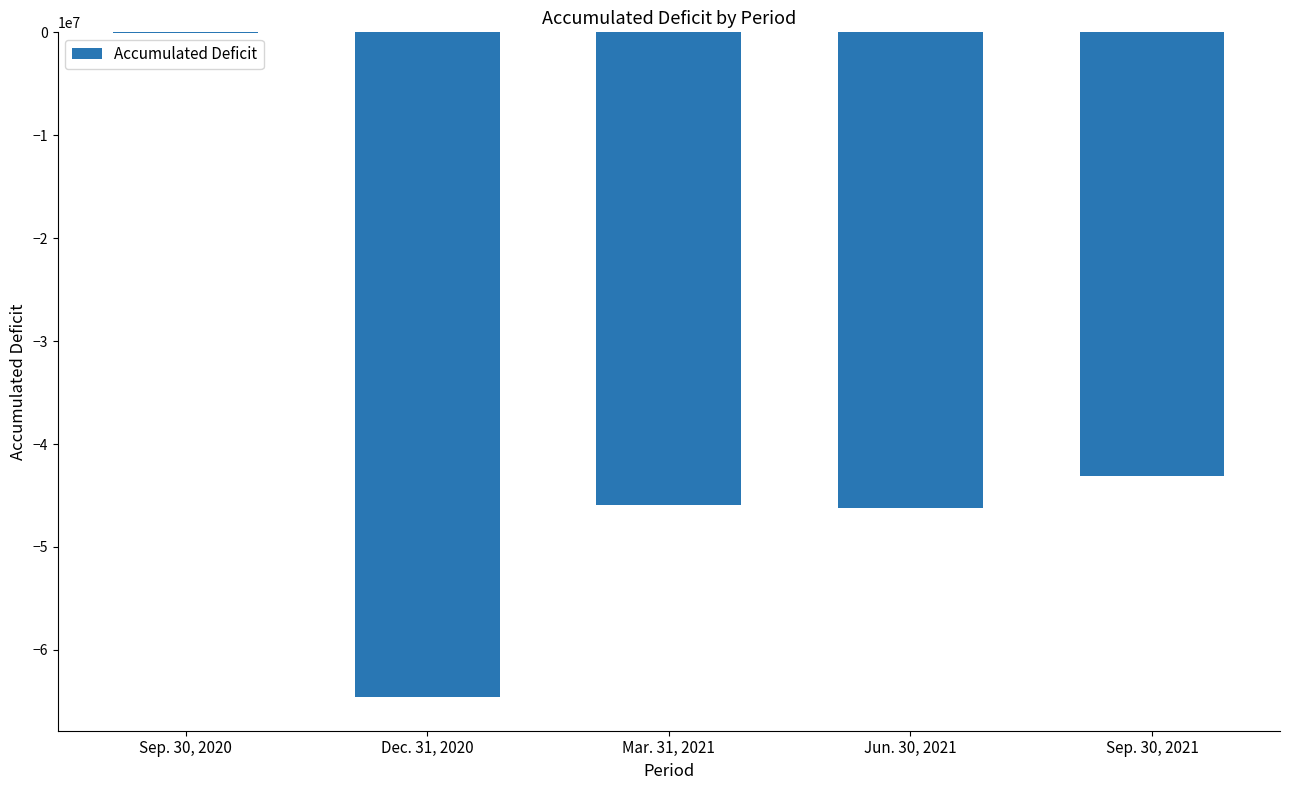

Count the number of categories in the chart.

5